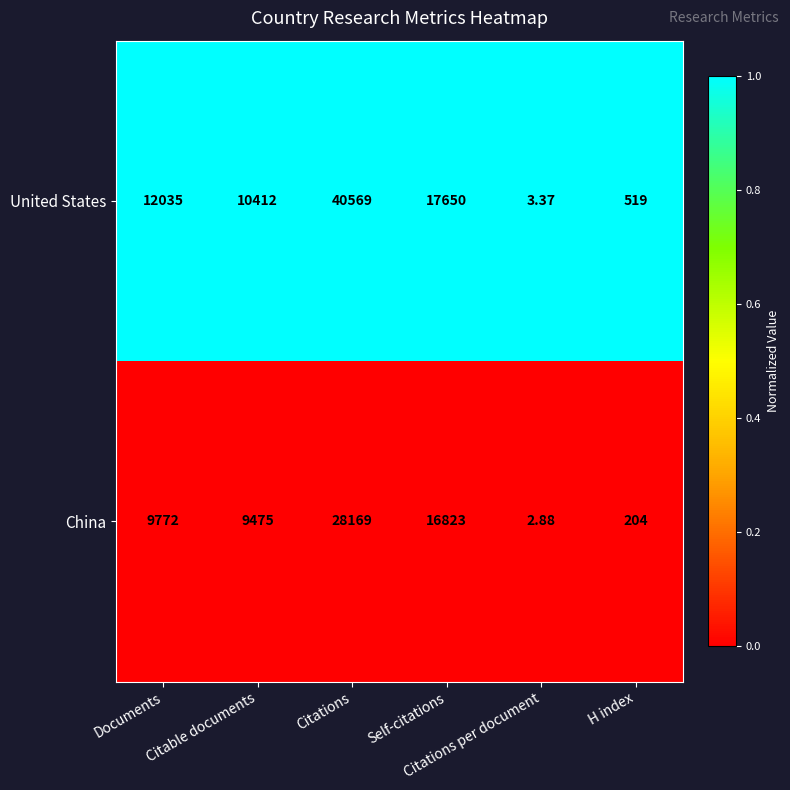

Rank the series by their maximum value, from lowest to highest.

China, United States